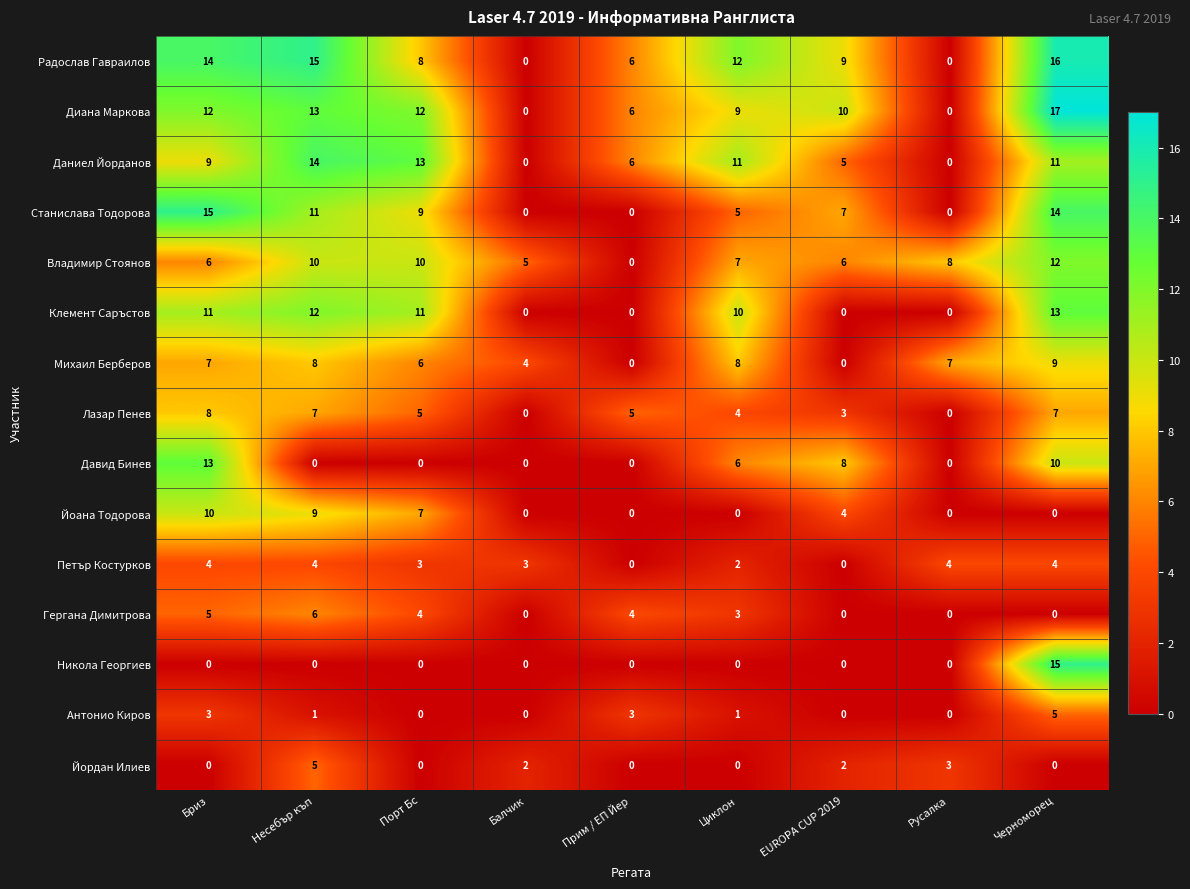

Count the Антонио Киров values in the range 0 to 3.

8